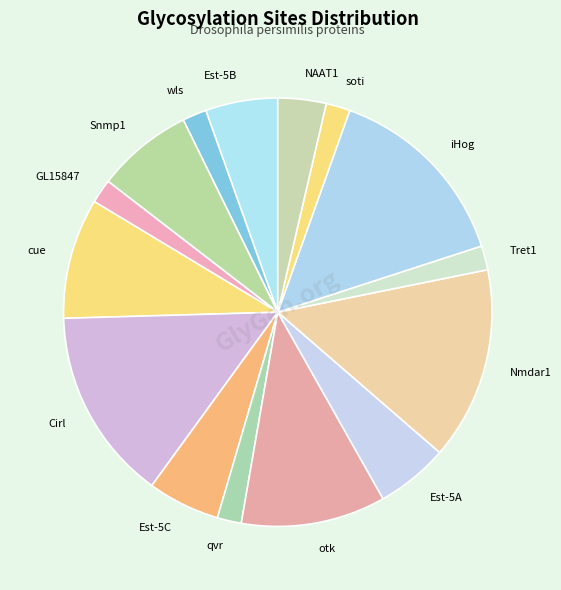

Between soti and Est-5B, which is larger?

Est-5B